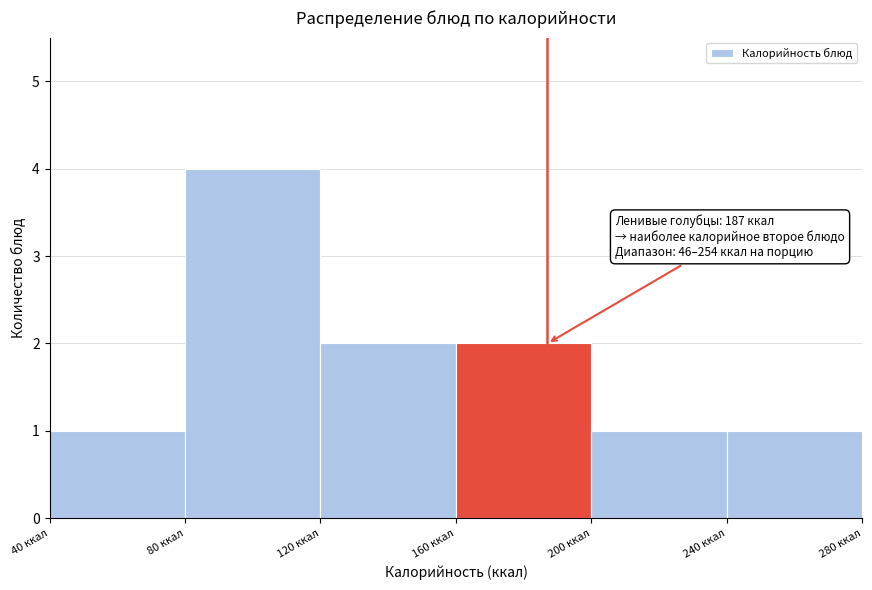

Over which range of the x-axis is the bar tallest?

80 to 120